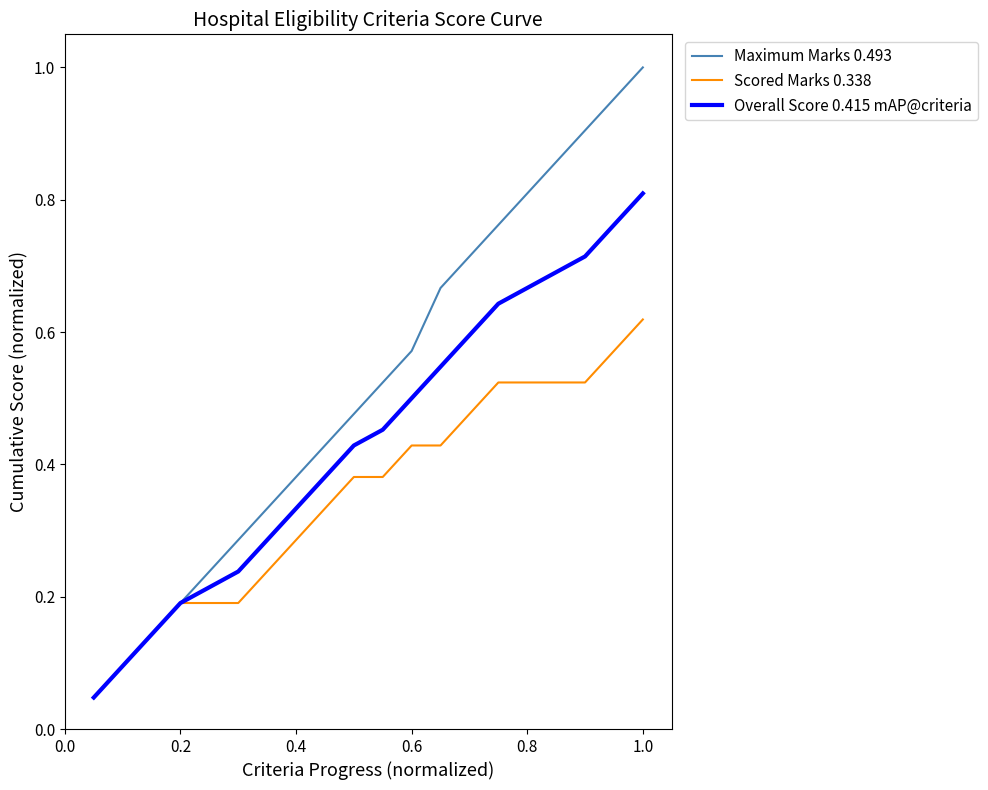

Rank the series by their average value, from lowest to highest.

Scored Marks 0.338, Overall Score 0.415 mAP@criteria, Maximum Marks 0.493